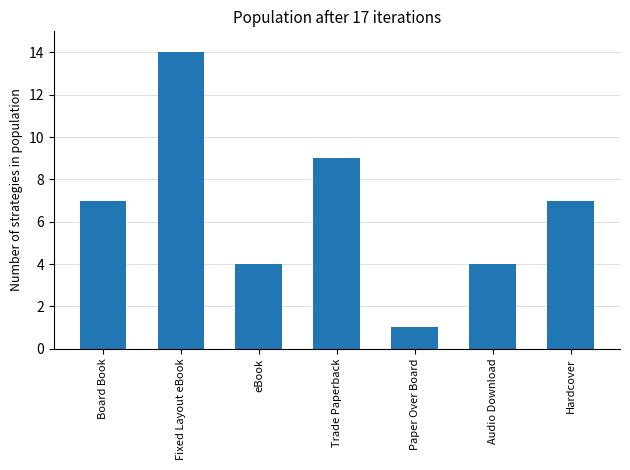

Reading left to right, what are all the values shown in this chart?

7	14	4	9	1	4	7